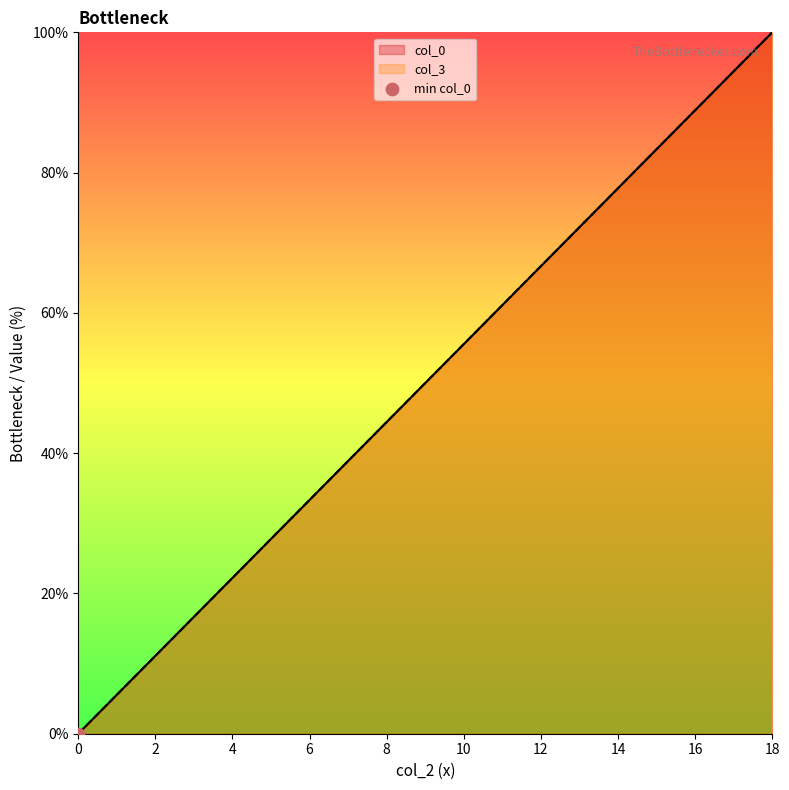

Which series has the largest total across all categories?

col_3